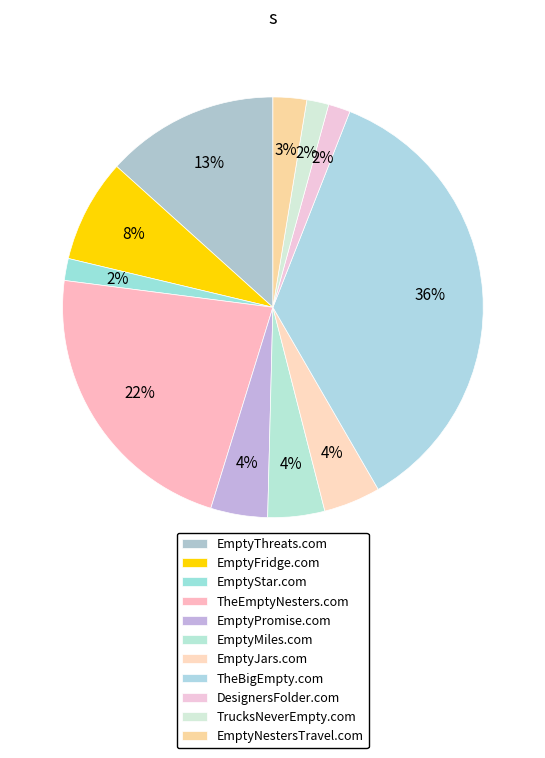

How many slices are in this pie chart?

11